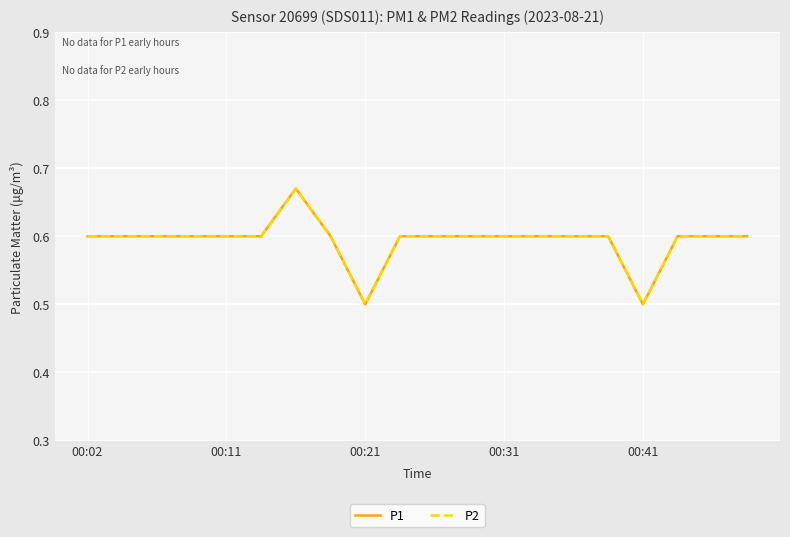

True or false: P1 and P2 intersect in this chart.

False